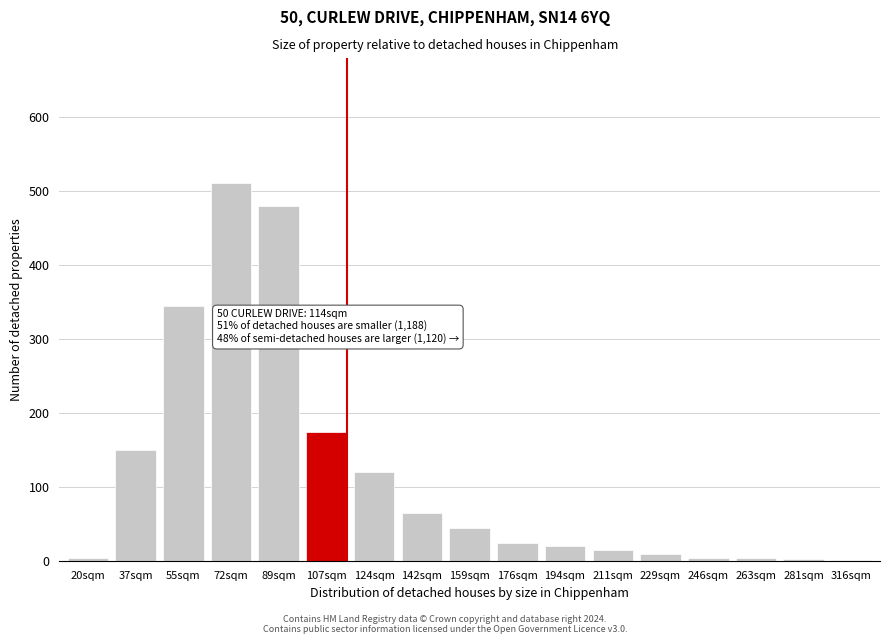

At which label is the value closest to 256?

107sqm